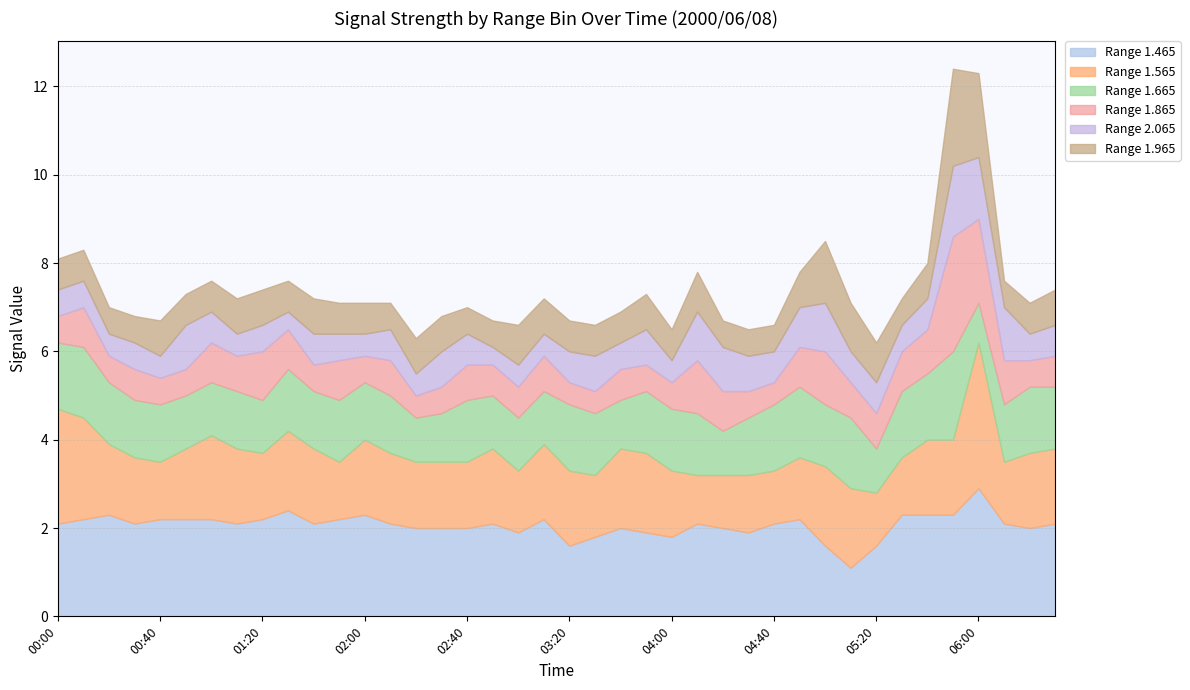

Reading left to right, extract all data points from this chart.

1.465: 2.1	2.2	2.3	2.1	2.2	2.2	2.2	2.1	2.2	2.4	2.1	2.2	2.3	2.1	2.0	2.0	2.0	2.1	1.9	2.2	1.6	1.8	2.0	1.9	1.8	2.1	2.0	1.9	2.1	2.2	1.6	1.1	1.6	2.3	2.3	2.3	2.9	2.1	2.0	2.1
1.565: 2.6	2.3	1.6	1.5	1.3	1.6	1.9	1.7	1.5	1.8	1.7	1.3	1.7	1.6	1.5	1.5	1.5	1.7	1.4	1.7	1.7	1.4	1.8	1.8	1.5	1.1	1.2	1.3	1.2	1.4	1.8	1.8	1.2	1.3	1.7	1.7	3.3	1.4	1.7	1.7
1.665: 1.5	1.6	1.4	1.3	1.3	1.2	1.2	1.3	1.2	1.4	1.3	1.4	1.3	1.3	1.0	1.1	1.4	1.2	1.2	1.2	1.5	1.4	1.1	1.4	1.4	1.4	1.0	1.3	1.5	1.6	1.4	1.6	1.0	1.5	1.5	2.0	0.9	1.3	1.5	1.4
1.865: 0.6	0.9	0.6	0.7	0.6	0.6	0.9	0.8	1.1	0.9	0.6	0.9	0.6	0.8	0.5	0.6	0.8	0.7	0.7	0.8	0.5	0.5	0.7	0.6	0.6	1.2	0.9	0.6	0.5	0.9	1.2	0.8	0.8	0.9	1.0	2.6	1.9	1.0	0.6	0.7
2.065: 0.6	0.6	0.5	0.6	0.5	1.0	0.7	0.5	0.6	0.4	0.7	0.6	0.5	0.7	0.5	0.8	0.7	0.4	0.5	0.5	0.7	0.8	0.6	0.8	0.5	1.1	1.0	0.8	0.7	0.9	1.1	0.7	0.7	0.6	0.7	1.6	1.4	1.2	0.6	0.7
1.965: 0.7	0.7	0.6	0.6	0.8	0.7	0.7	0.8	0.8	0.7	0.8	0.7	0.7	0.6	0.8	0.8	0.6	0.6	0.9	0.8	0.7	0.7	0.7	0.8	0.7	0.9	0.6	0.6	0.6	0.8	1.4	1.1	0.9	0.6	0.8	2.2	1.9	0.6	0.7	0.8